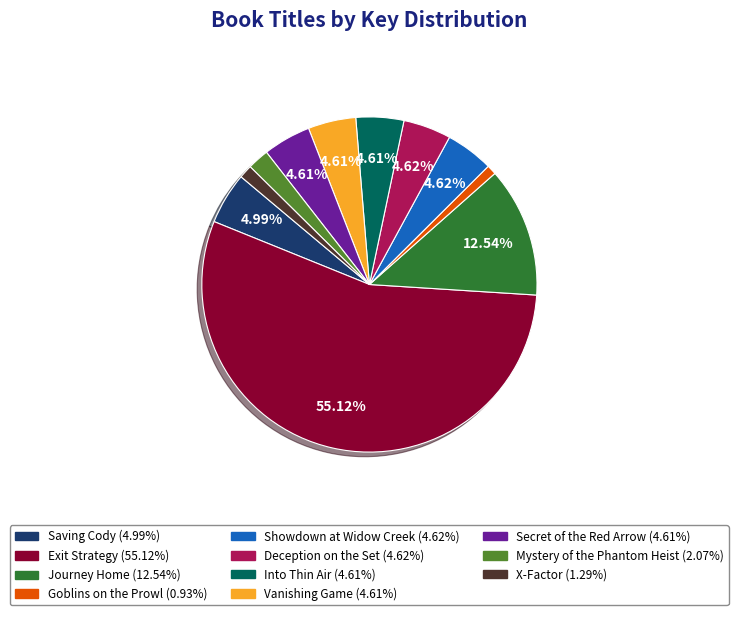

How many slices are in this pie chart?

11